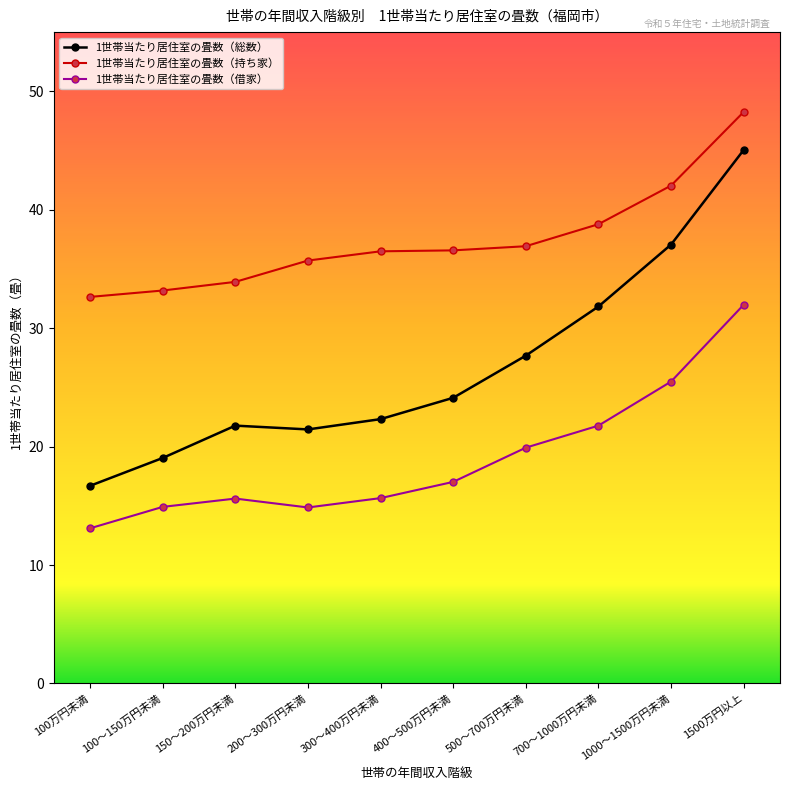

Is this an area chart (filled region under the line)?

No